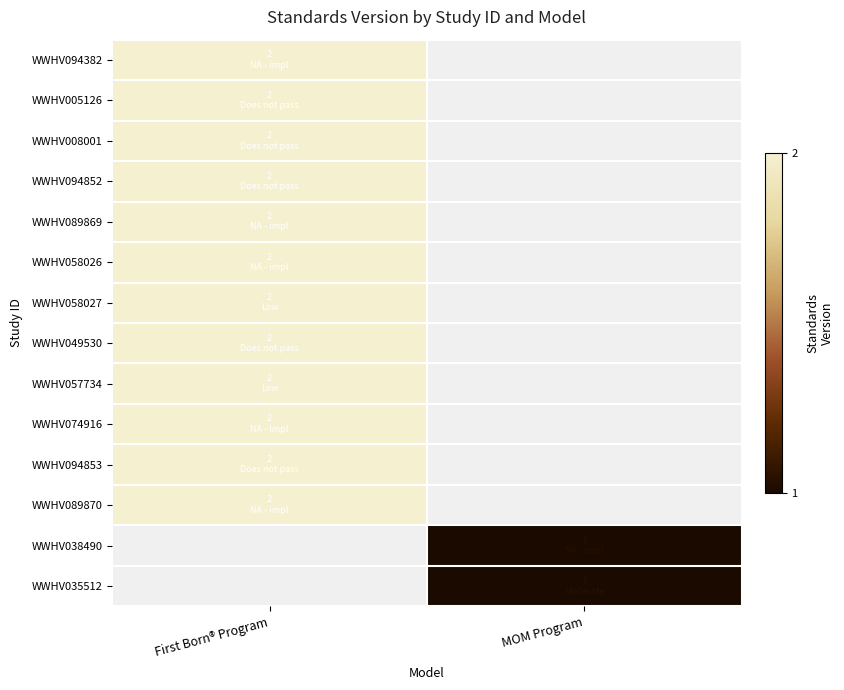

Which category has the lowest value across all series?

MOM Program